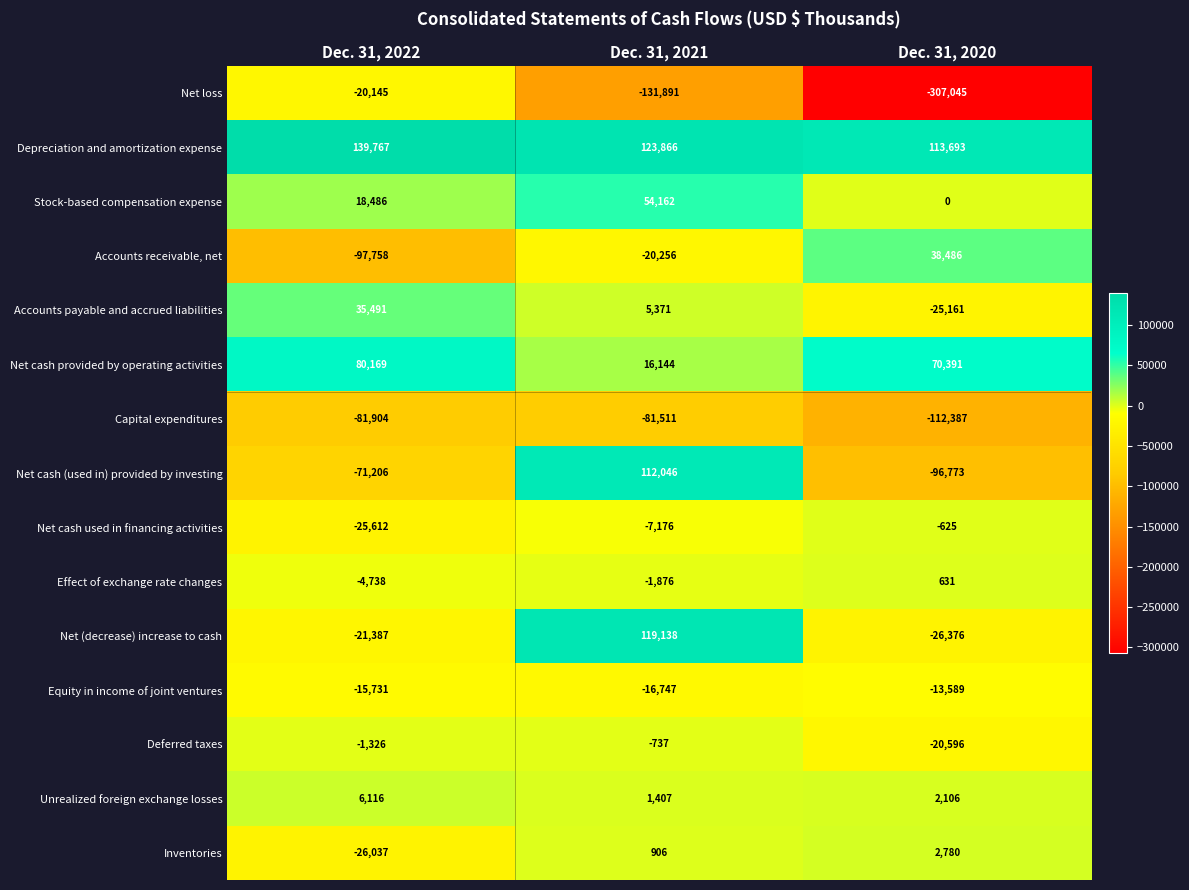

At which label is Inventories closest to -11628?

Dec. 31, 2021